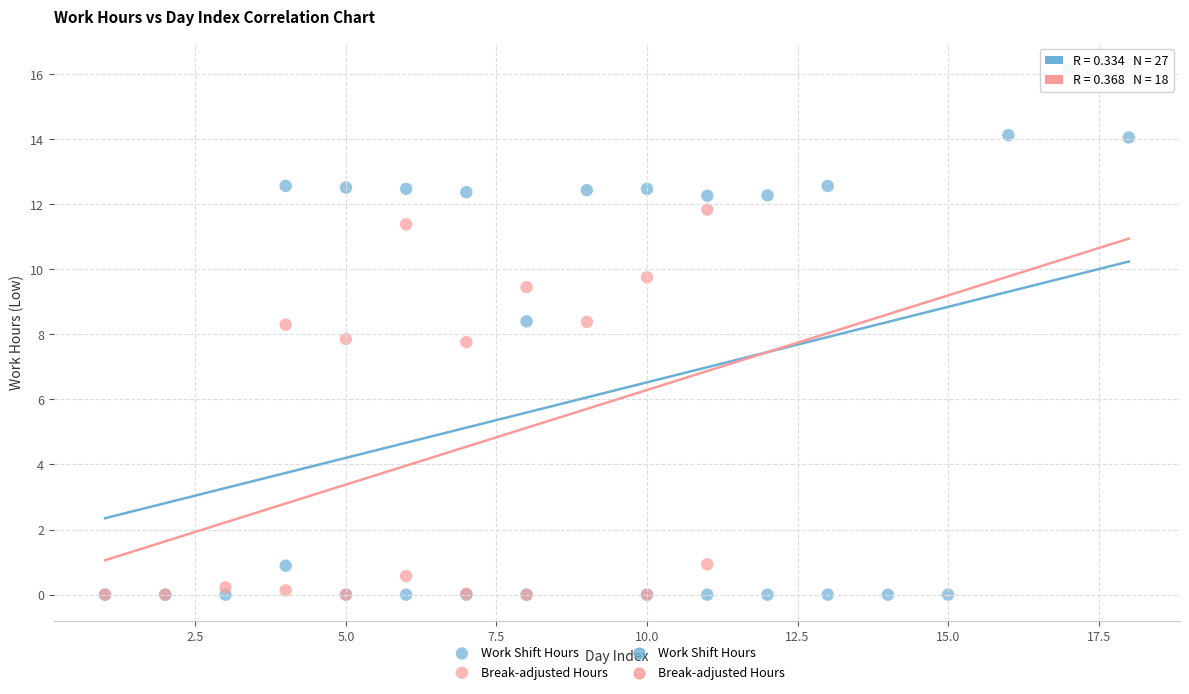

Which series contains the highest Y value?

Work Shift Hours